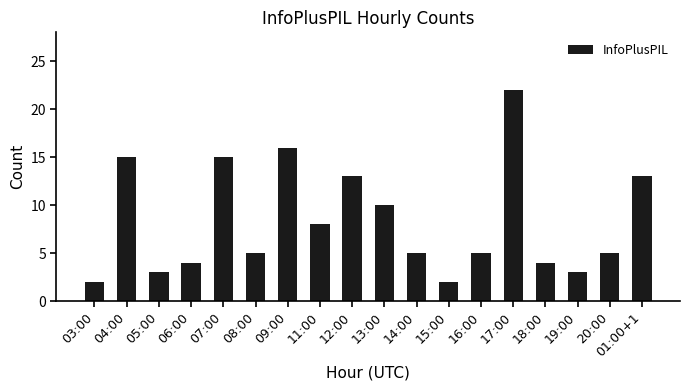

The chart shows a value of 5 at 16:00. True or false?

True